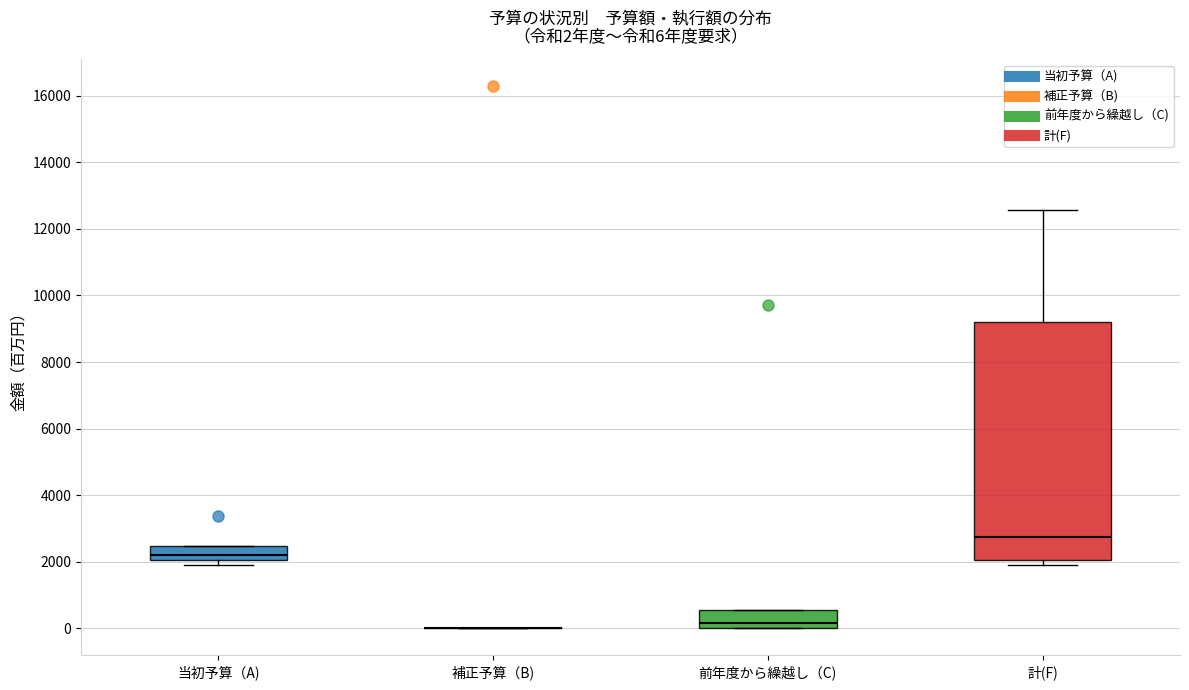

Which box is the tallest, from its lower edge to its upper edge?

計(F)